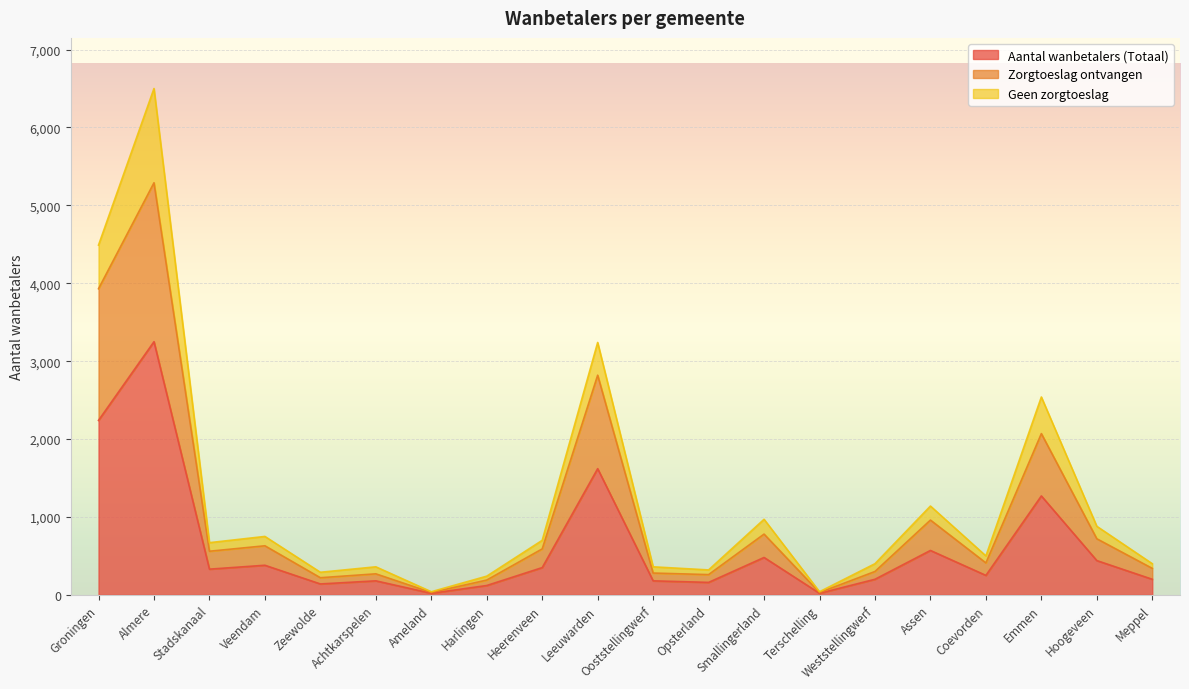

Which category has the highest value in the Aantal wanbetalers (Totaal) series?

Almere